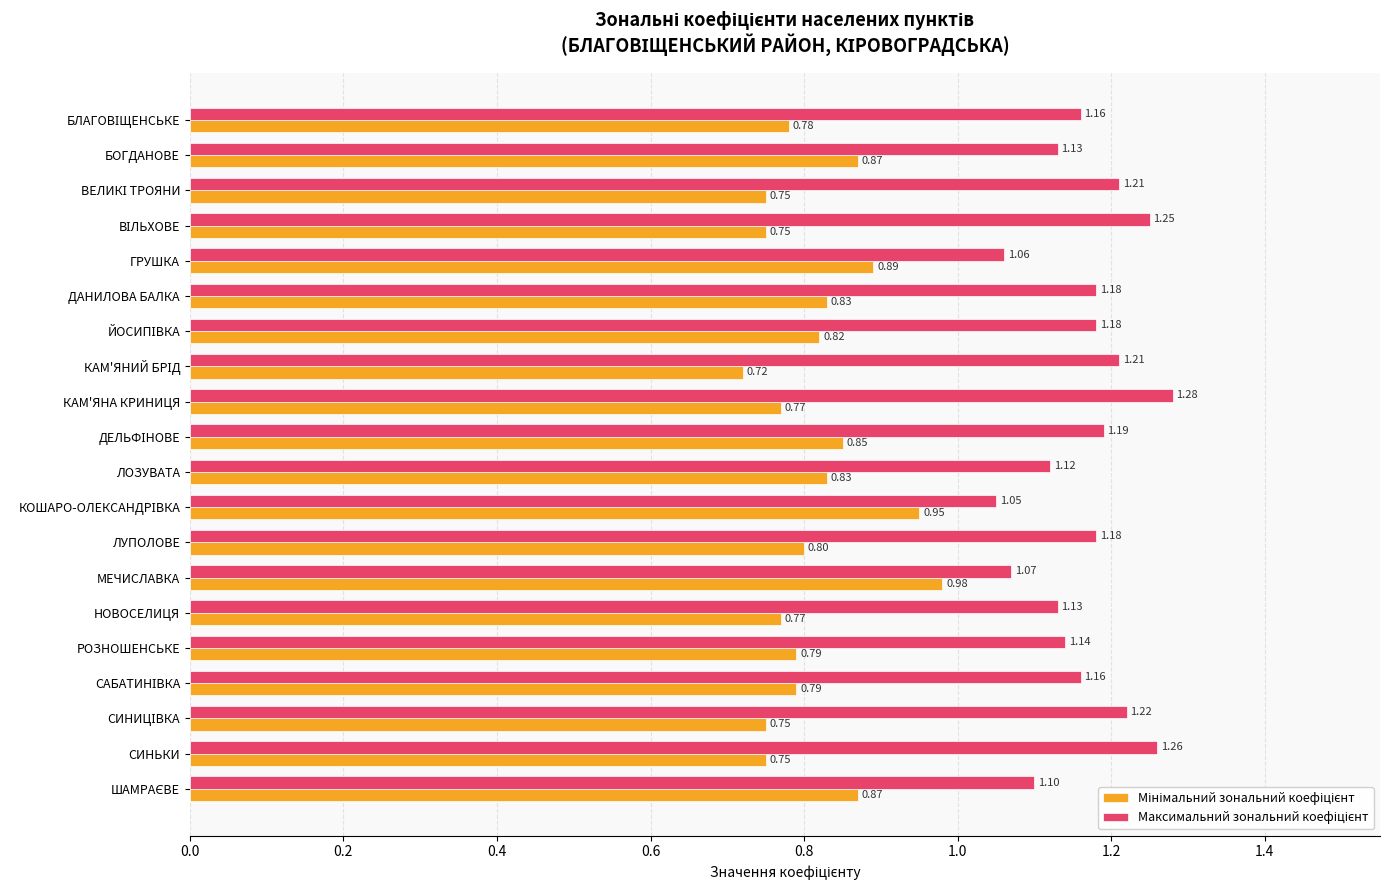

What is the difference between the highest and lowest values at СИНЬКИ?

0.5